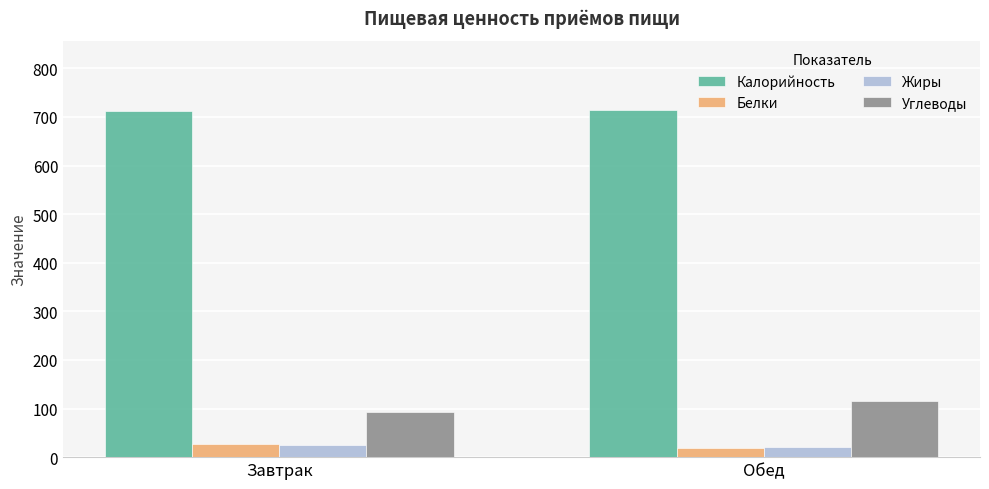

What position from the right is Обед?

1